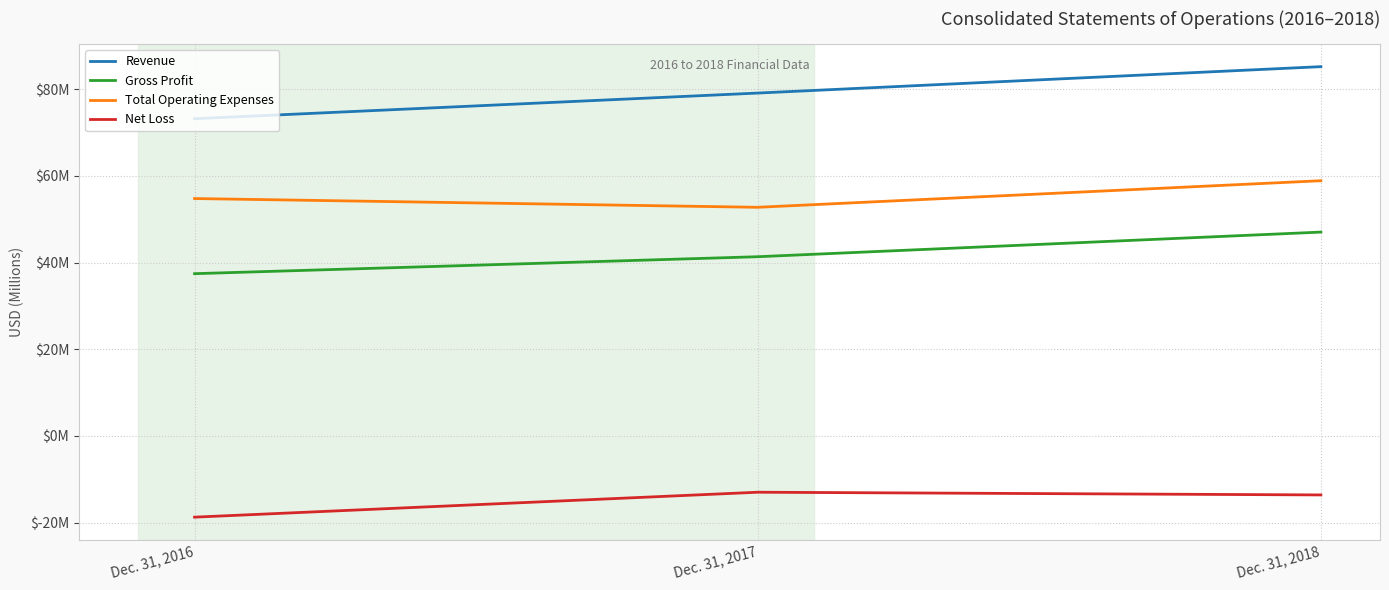

Reading left to right, list all the values displayed in this chart.

Revenue: 73.2	79.1	85.2
Gross Profit: 37.4	41.3	47.0
Total Operating Expenses: 54.8	52.7	58.9
Net Loss: -18.7	-13.0	-13.6